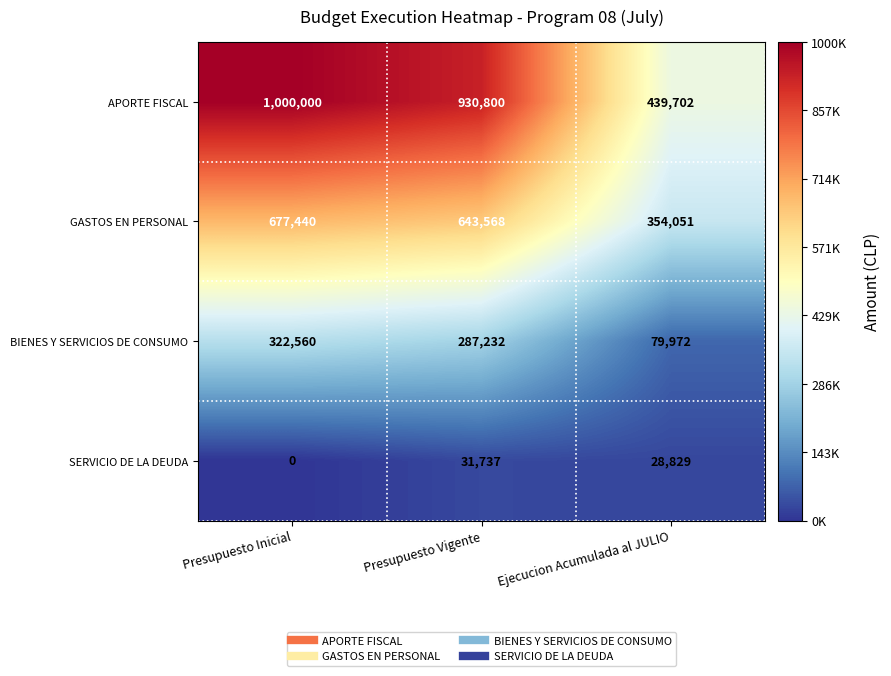

True or false: APORTE FISCAL has a value of 439702 at Ejecucion Acumulada al JULIO.

True